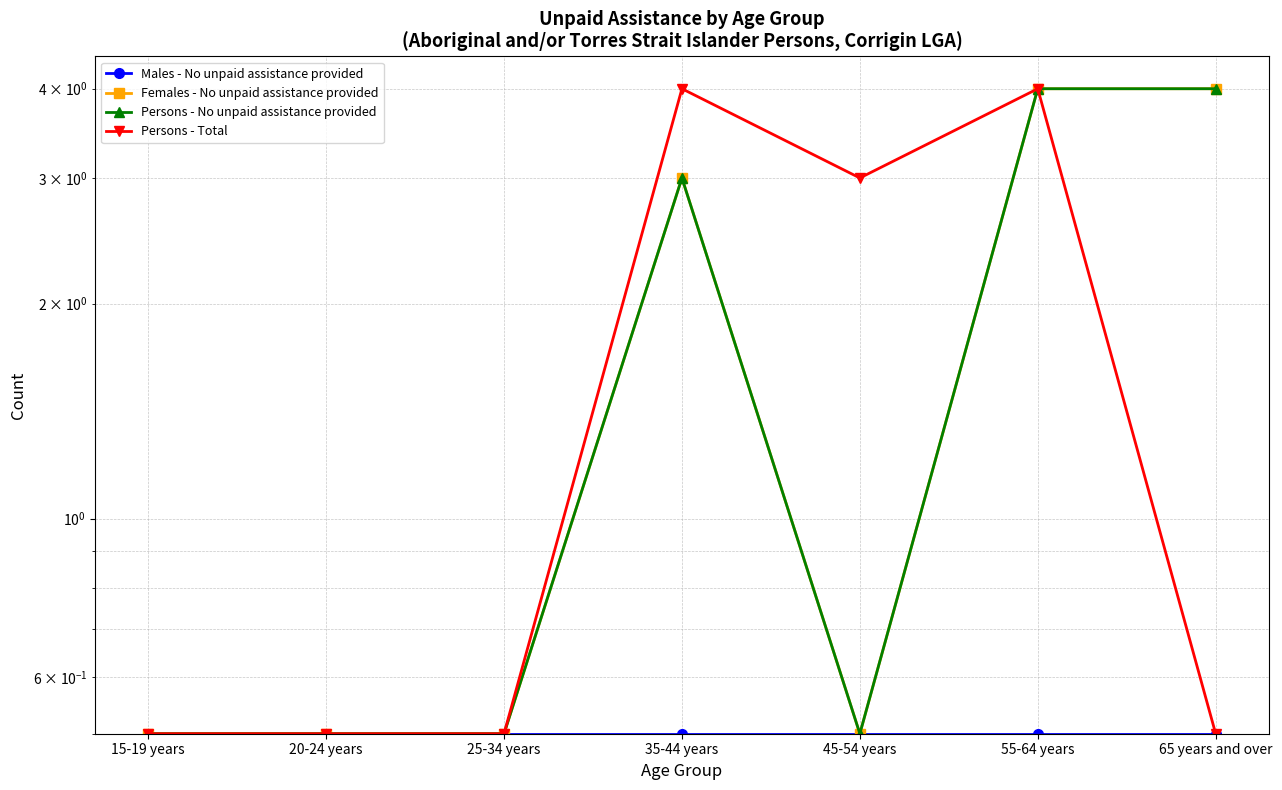

The Persons - No unpaid assistance provided series shows 4.0 at 55-64 years. True or false?

True